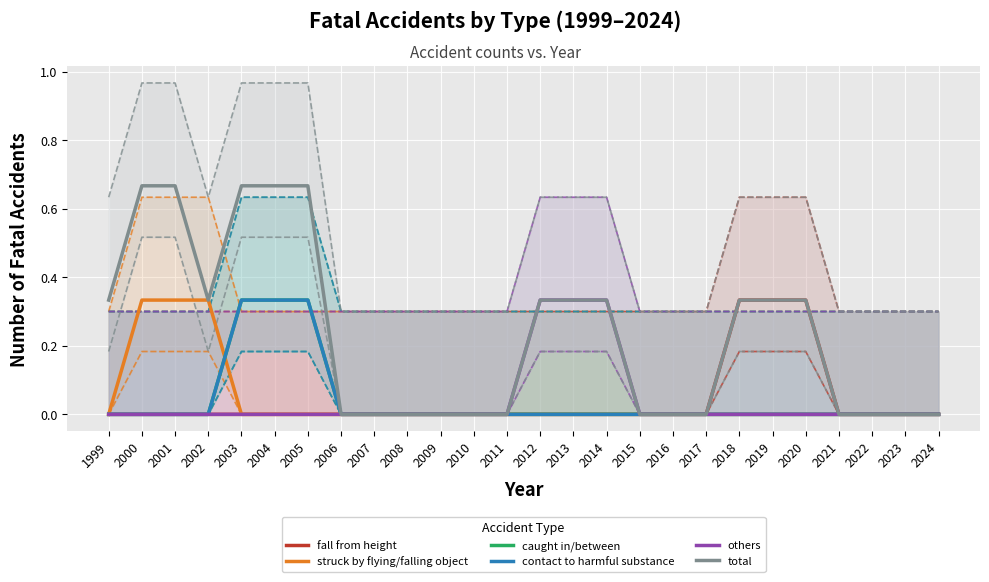

The value of struck by flying/falling object at 2020 is -0.2. True or false?

False